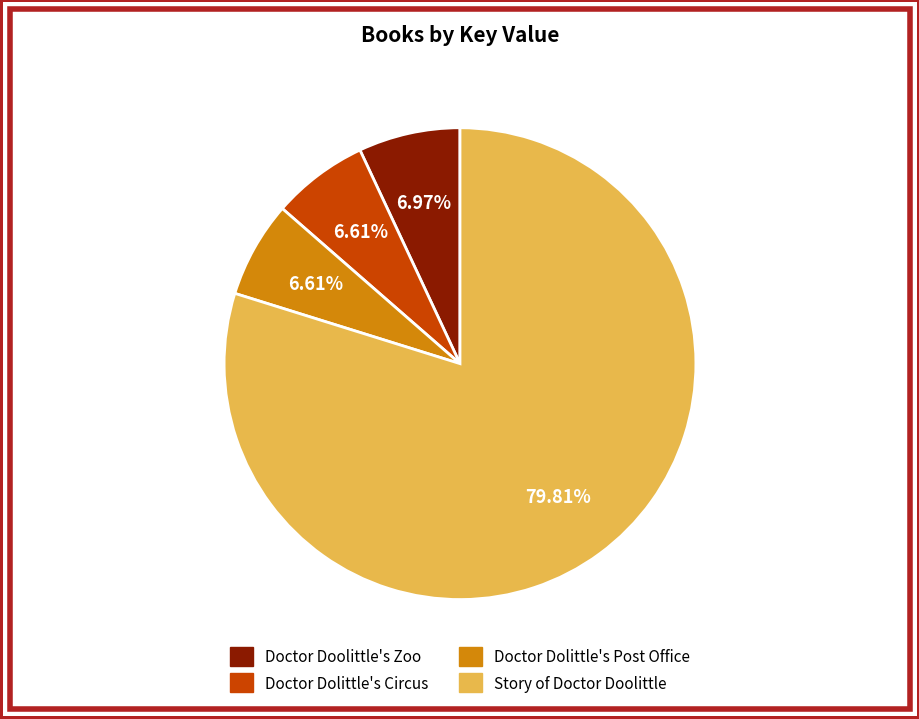

Is Story of Doctor Doolittle the majority of the pie?

Yes